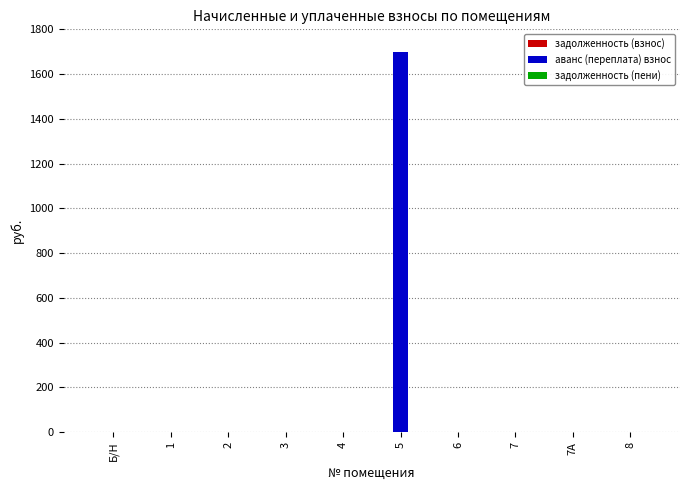

What is the maximum value shown in the chart?

1700